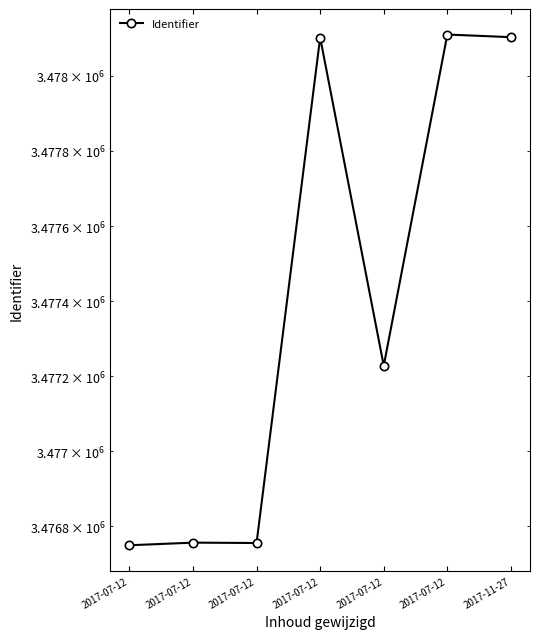

List the labels in order of value, largest first.

2017-07-12, 2017-11-27, 2017-07-12, 2017-07-12, 2017-07-12, 2017-07-12, 2017-07-12